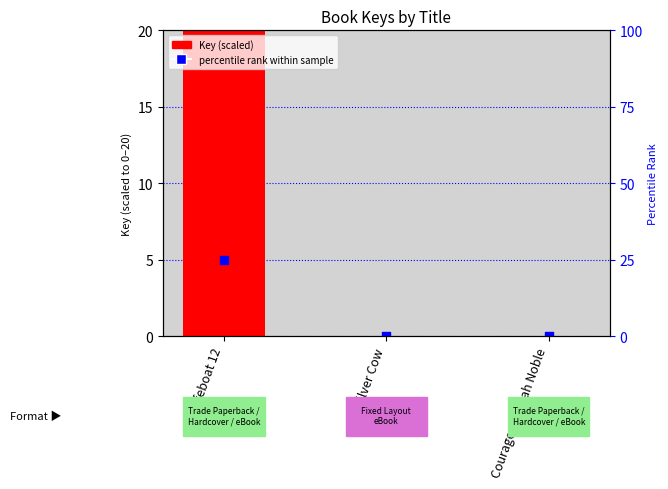

Which series has the largest total across all categories?

Key (scaled)